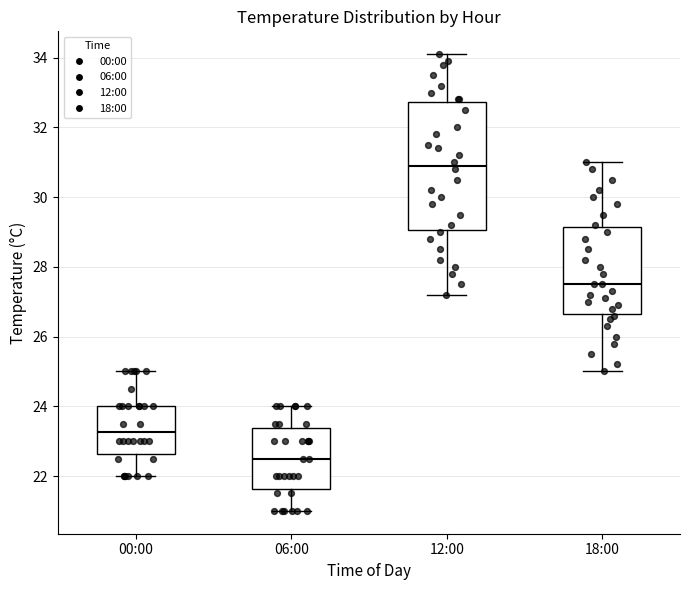

Reading left to right, read every box against the y-axis: the position of its median line, the range the box covers, and the ends of its whiskers. The values are not printed on the chart, so give them approximately, as read against the axis.

00:00: median 23.2, box 22.6 to 24.0, whiskers 22.0 to 25.0
06:00: median 22.6, box 21.6 to 23.4, whiskers 21.0 to 24.0
12:00: median 31.0, box 29.0 to 32.8, whiskers 27.2 to 34.2
18:00: median 27.6, box 26.6 to 29.2, whiskers 25.0 to 31.0